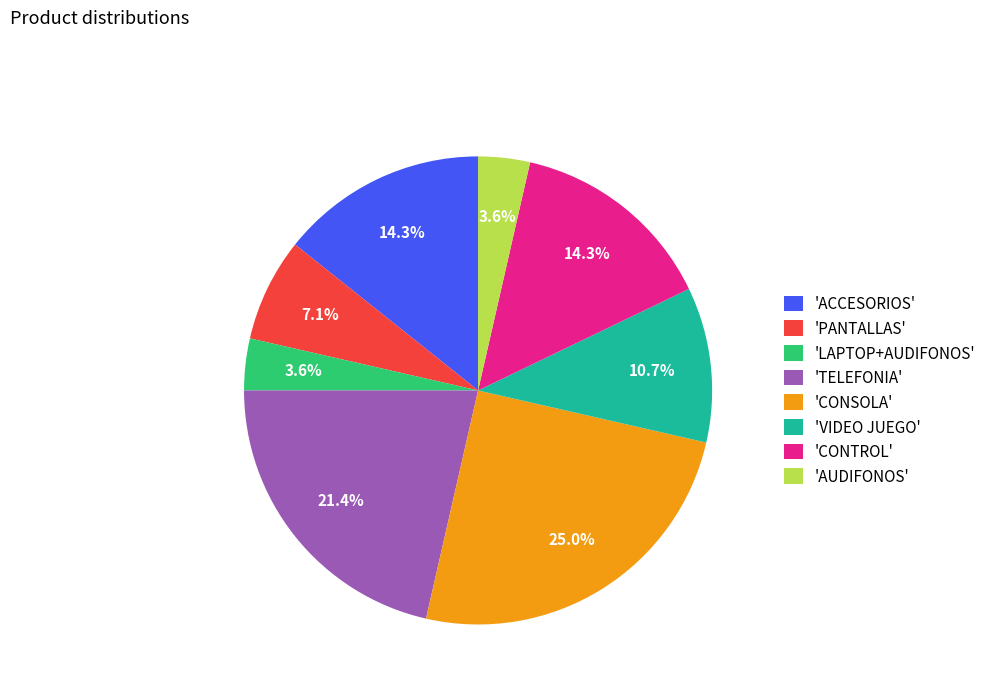

How much of the chart is everything except 'AUDIFONOS'?

96.4%